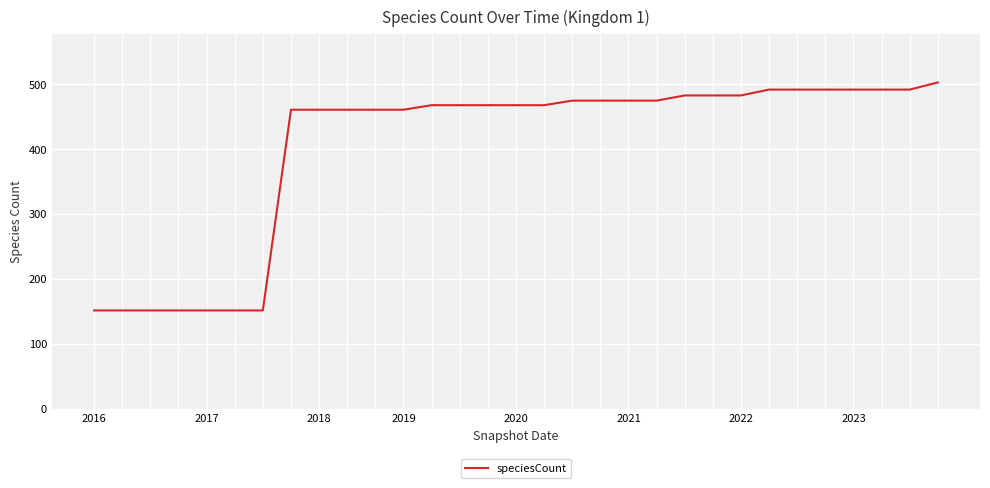

What is the difference between the maximum and minimum values?

351